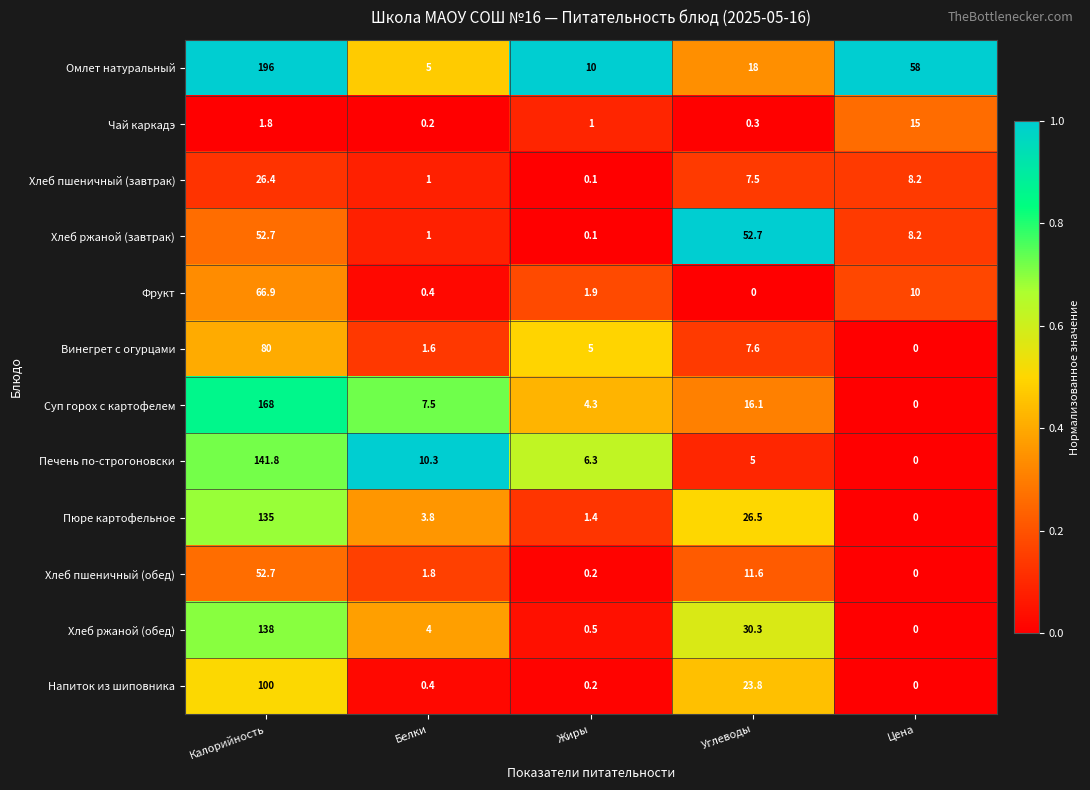

Rank the categories by Пюре картофельное value from highest to lowest.

Калорийность, Углеводы, Белки, Жиры, Цена